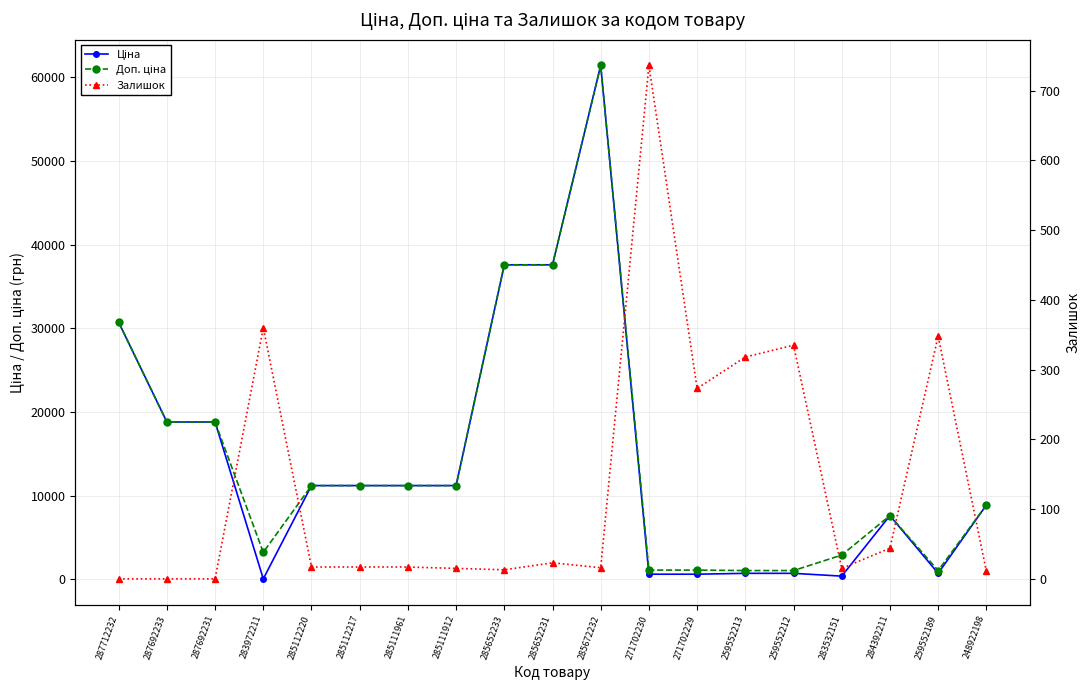

Which series has the widest spread of values?

Ціна